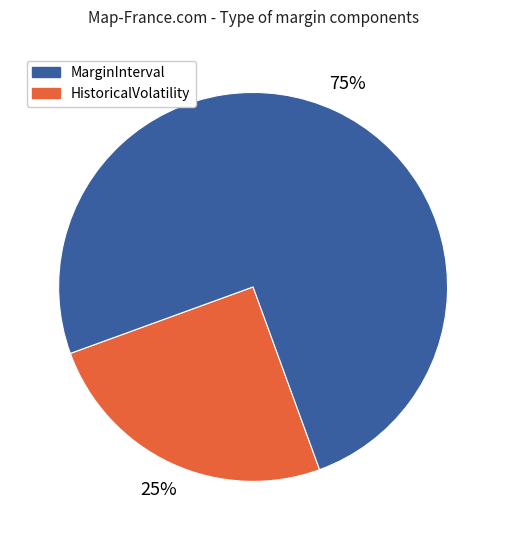

How many segments does this pie chart have?

2